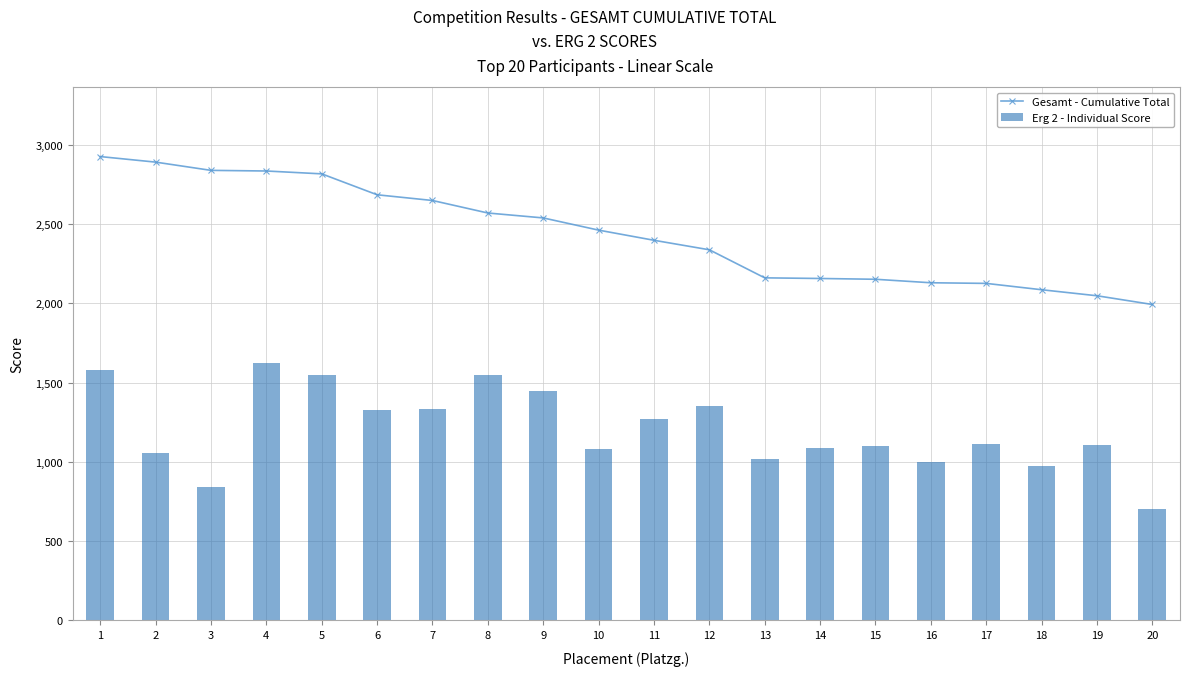

The value of Gesamt - Cumulative Total at 8 is 2570. True or false?

True